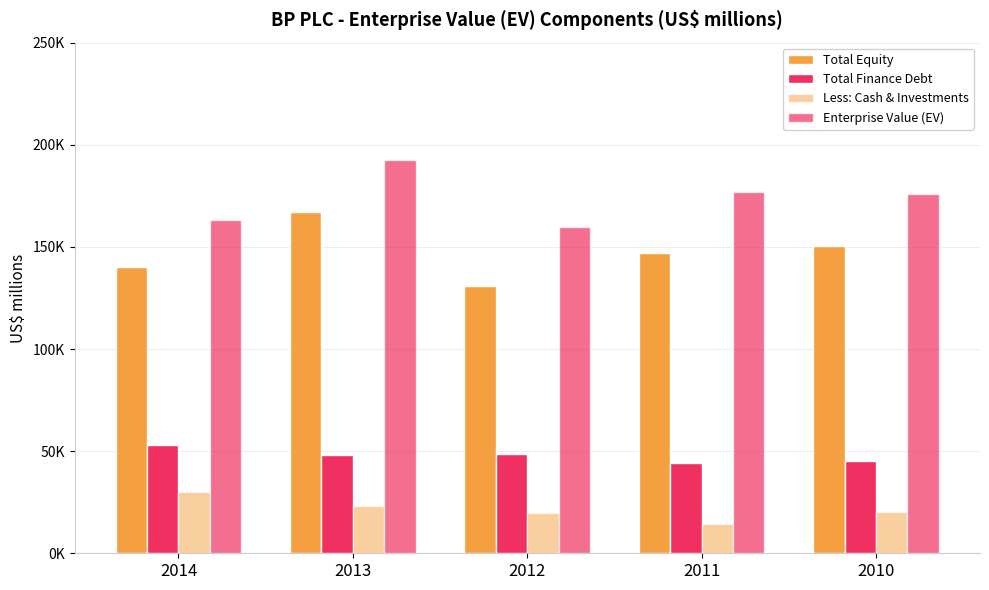

At which label does Total Finance Debt reach its peak?

2014